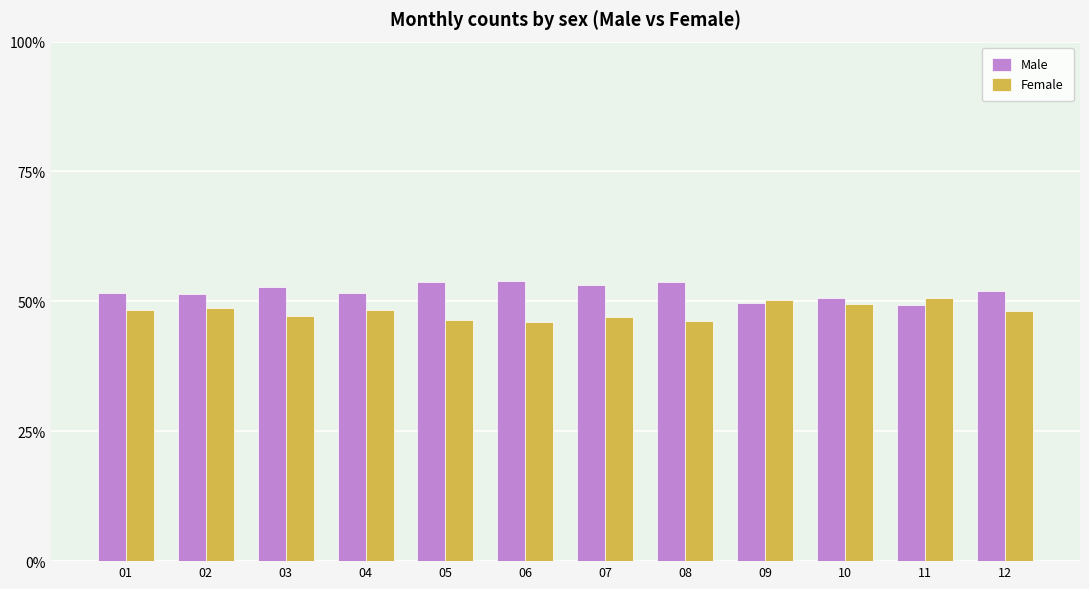

True or false: Female has a value of 46.2 at 08.

True